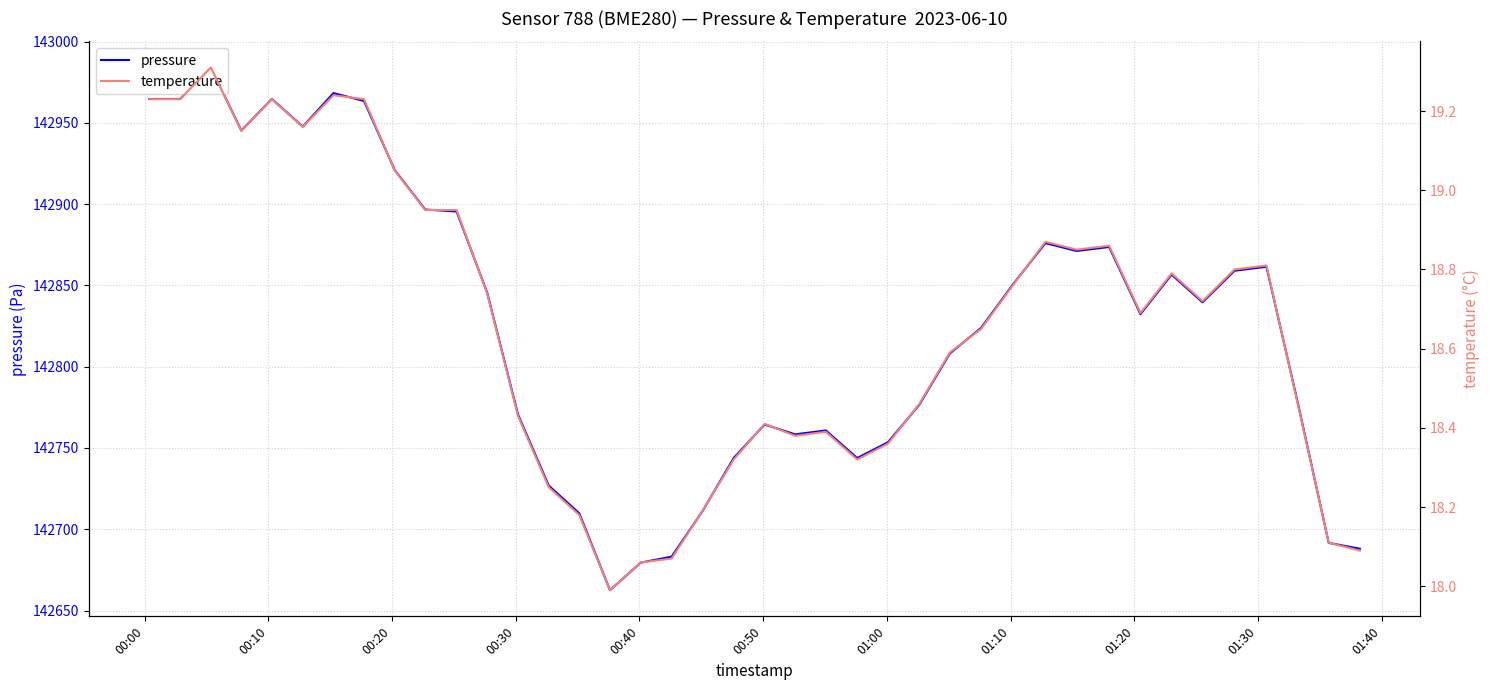

True or false: pressure and temperature cross at least once.

False